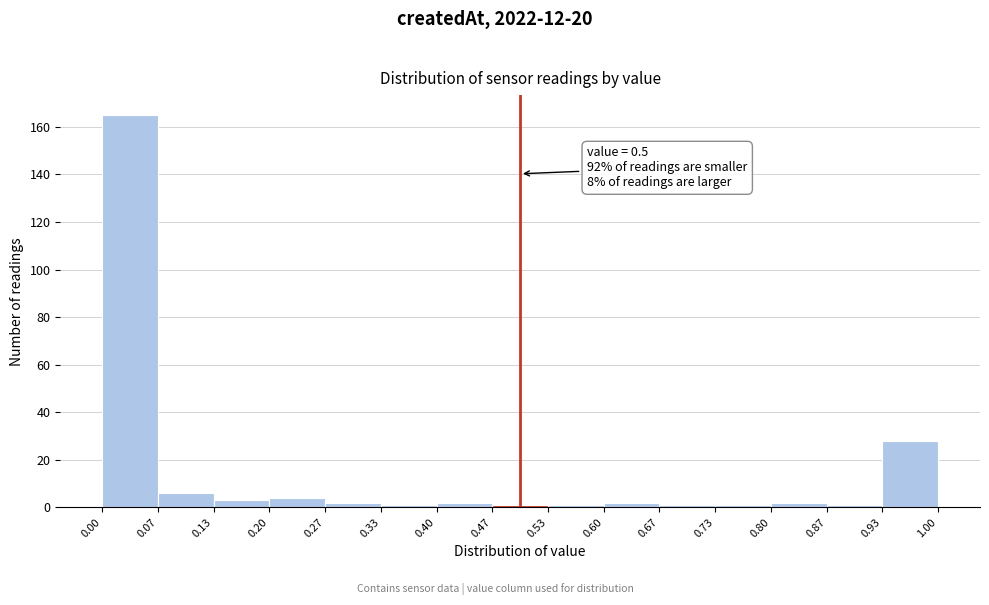

Over which range of the x-axis is the bar tallest?

0.00 to 0.07